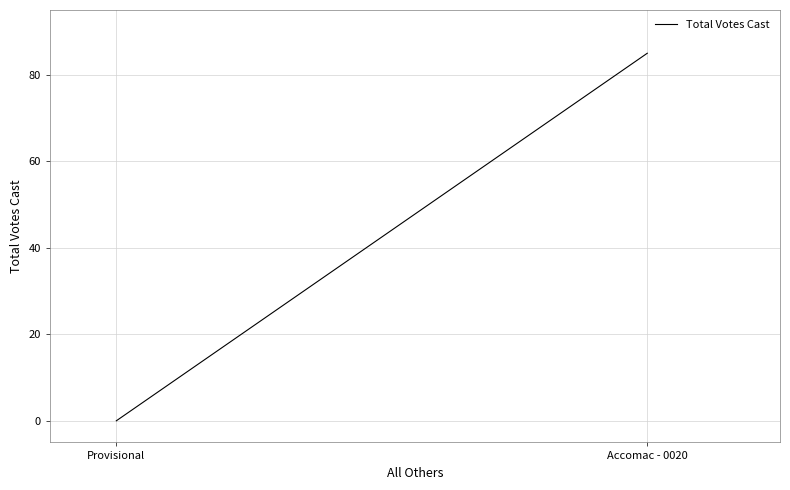

Which has a higher value, Accomac - 0020 or Provisional?

Accomac - 0020